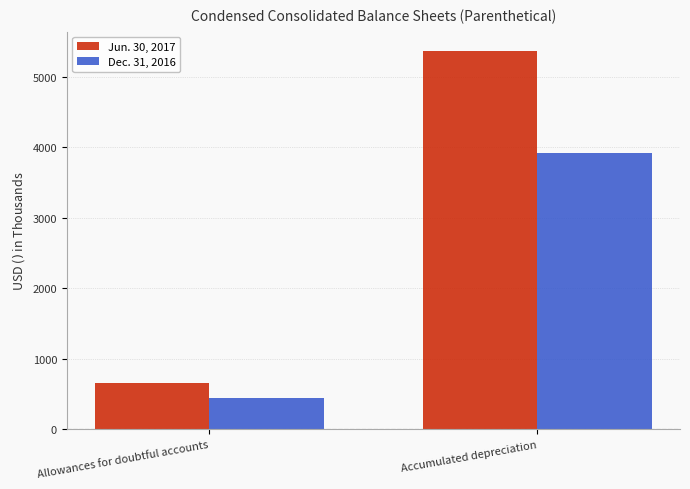

Rank the series by their maximum value, from lowest to highest.

Dec. 31, 2016, Jun. 30, 2017